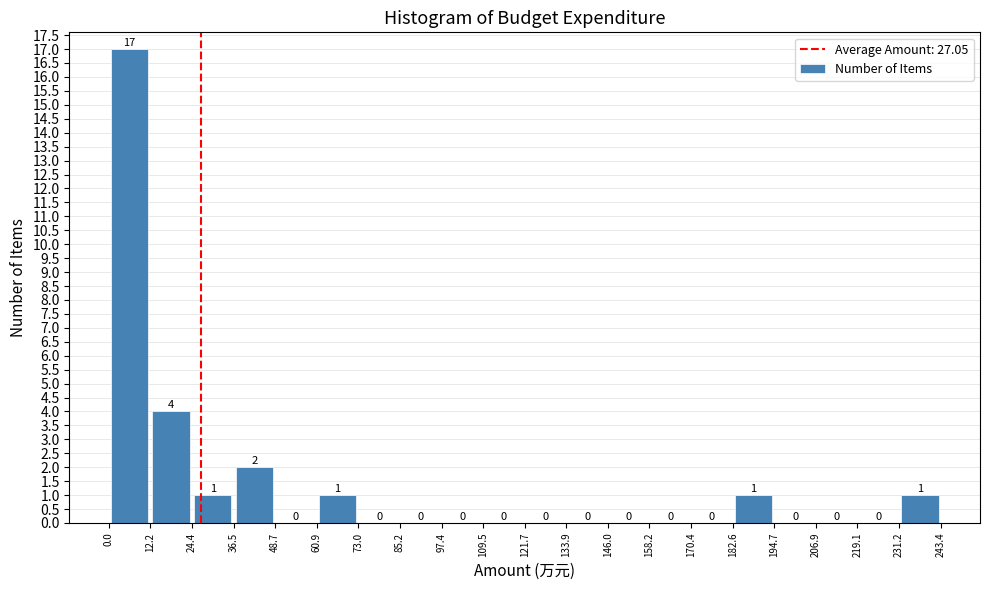

Reading left to right, list every bar in this chart as the range it spans on the x-axis followed by its height.

0.0 to 12.2: 17
12.2 to 24.4: 4
24.4 to 36.5: 1
36.5 to 48.7: 2
48.7 to 60.9: 0
60.9 to 73.0: 1
73.0 to 85.2: 0
85.2 to 97.4: 0
97.4 to 109.5: 0
109.5 to 121.7: 0
121.7 to 133.9: 0
133.9 to 146.0: 0
146.0 to 158.2: 0
158.2 to 170.4: 0
170.4 to 182.6: 0
182.6 to 194.7: 1
194.7 to 206.9: 0
206.9 to 219.1: 0
219.1 to 231.2: 0
231.2 to 243.4: 1